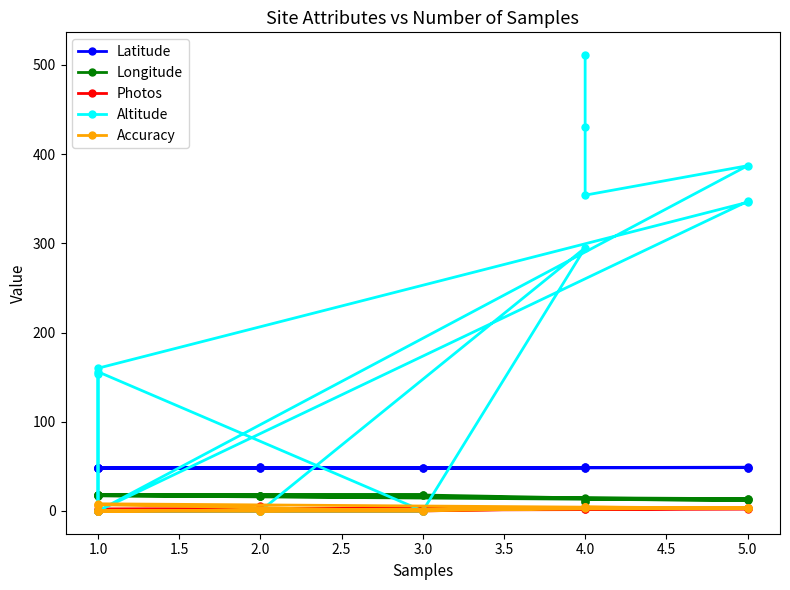

At 2.0, list the series in order from largest to smallest.

Latitude, Longitude, Photos, Altitude, Accuracy